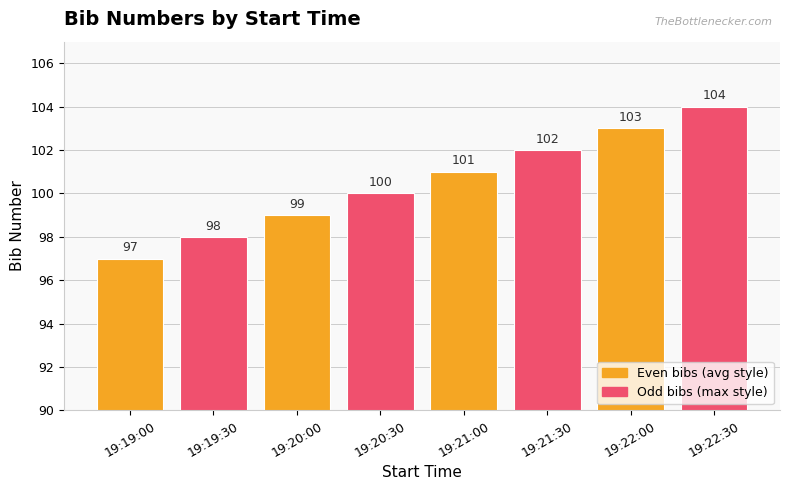

Where is the data nearest to the value 100?

19:20:30